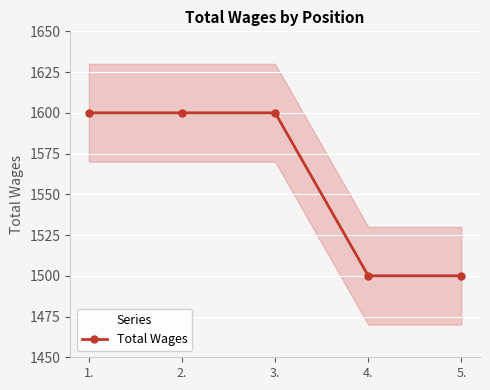

What is the difference between the maximum and minimum values?

100